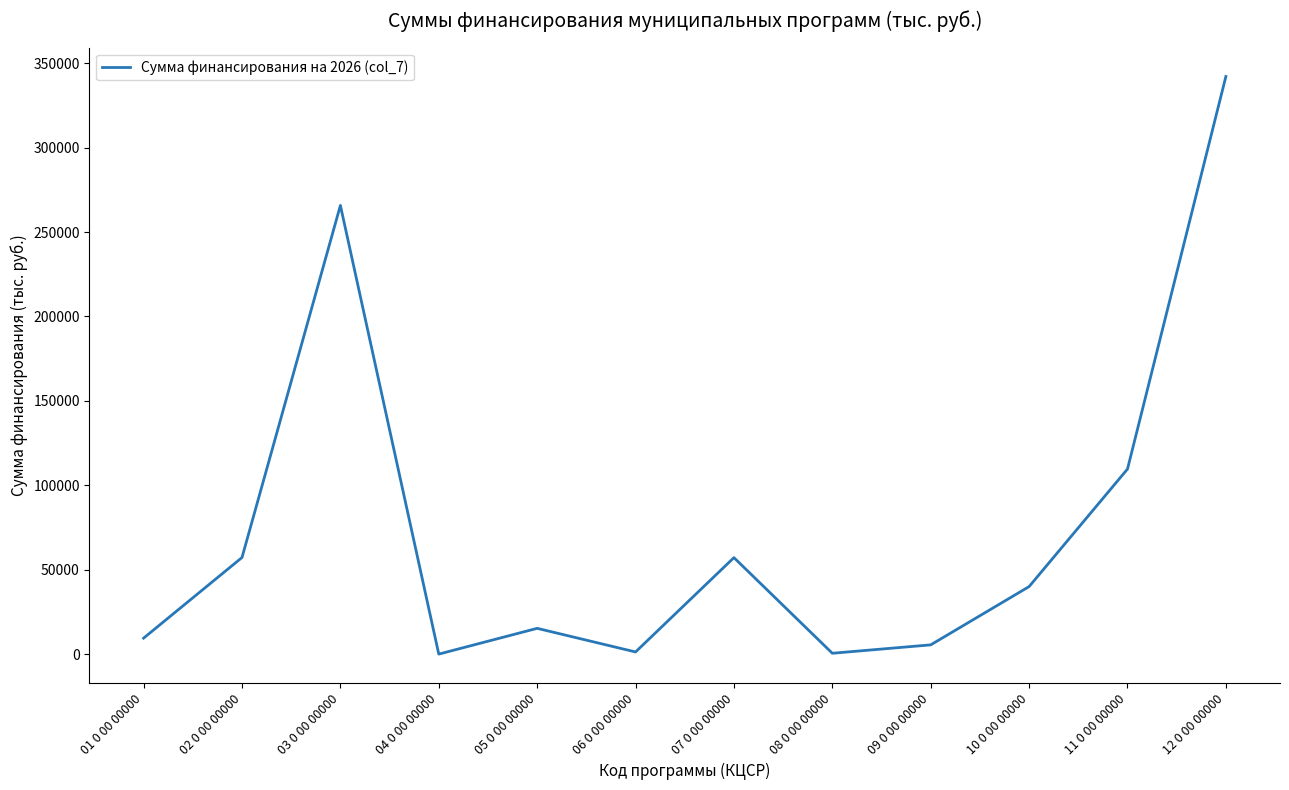

Is this an area chart (filled region under the line)?

No